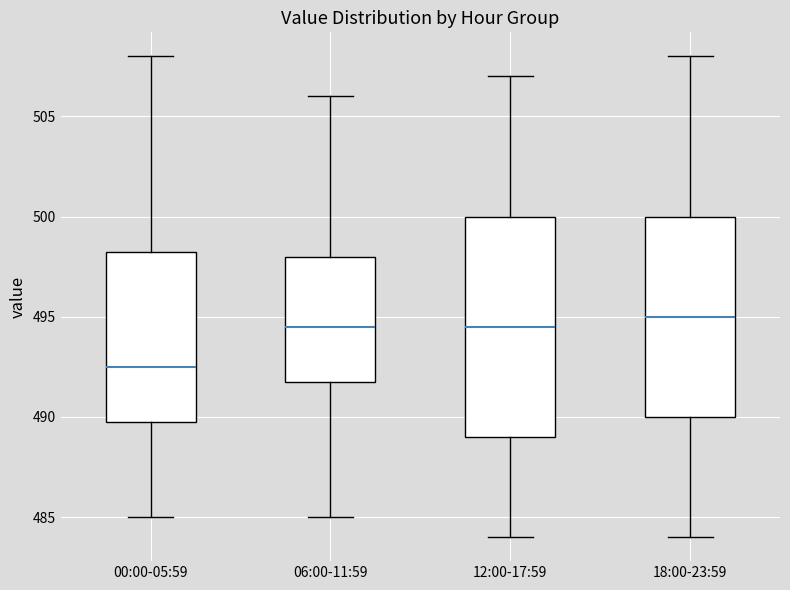

Comparing the boxes themselves (not the whiskers), which one is the tallest?

12:00-17:59